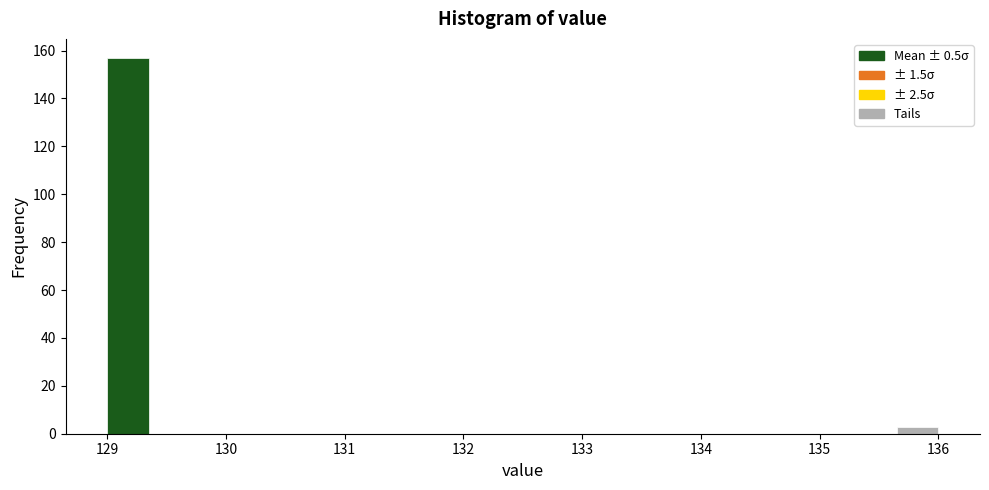

Read against the x-axis, roughly where is the centre of the tallest bar?

129.2